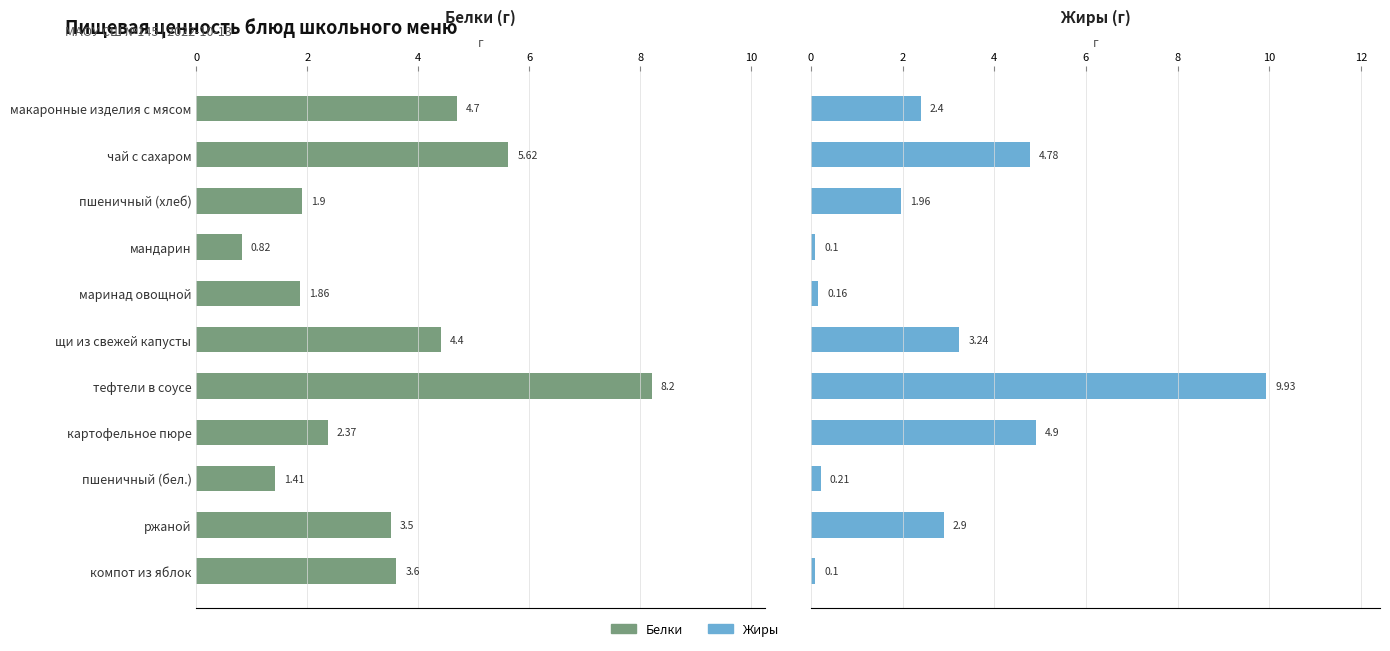

Is the value of Белки at ржаной greater than the value of Жиры at макаронные изделия с мясом?

Yes